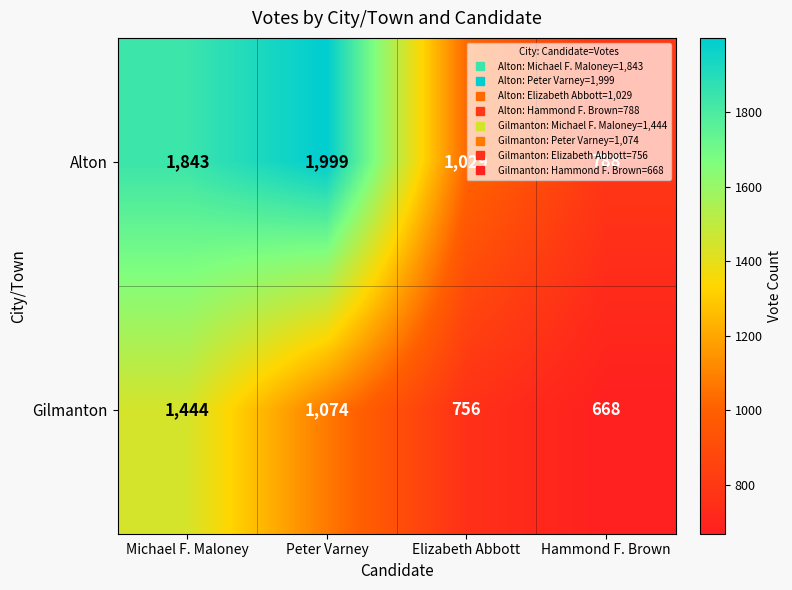

The value of Gilmanton at Michael F. Maloney is 621. True or false?

False